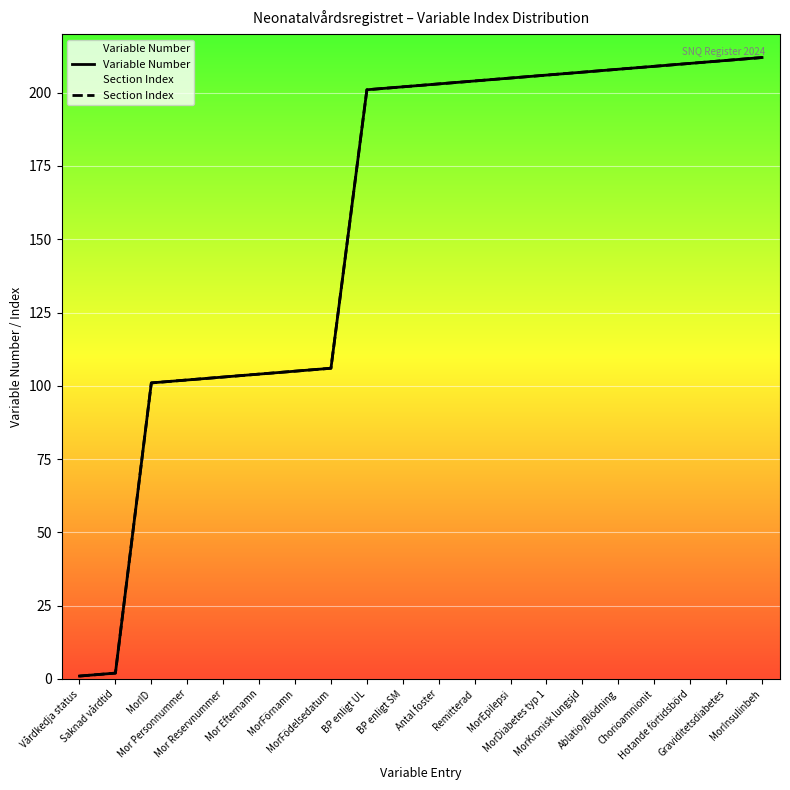

Reading right to left, list all the values displayed in this chart.

Variable Number: 212	211	210	209	208	207	206	205	204	203	202	201	106	105	104	103	102	101	2	1
Section Index: 212	211	210	209	208	207	206	205	204	203	202	201	106	105	104	103	102	101	2	1